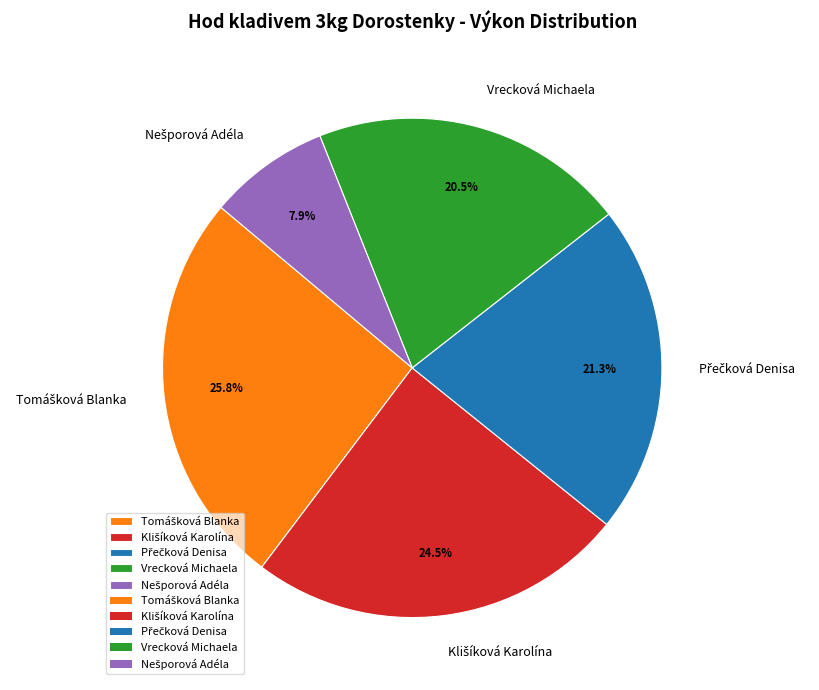

Is there any slice that represents more than half of the pie?

No